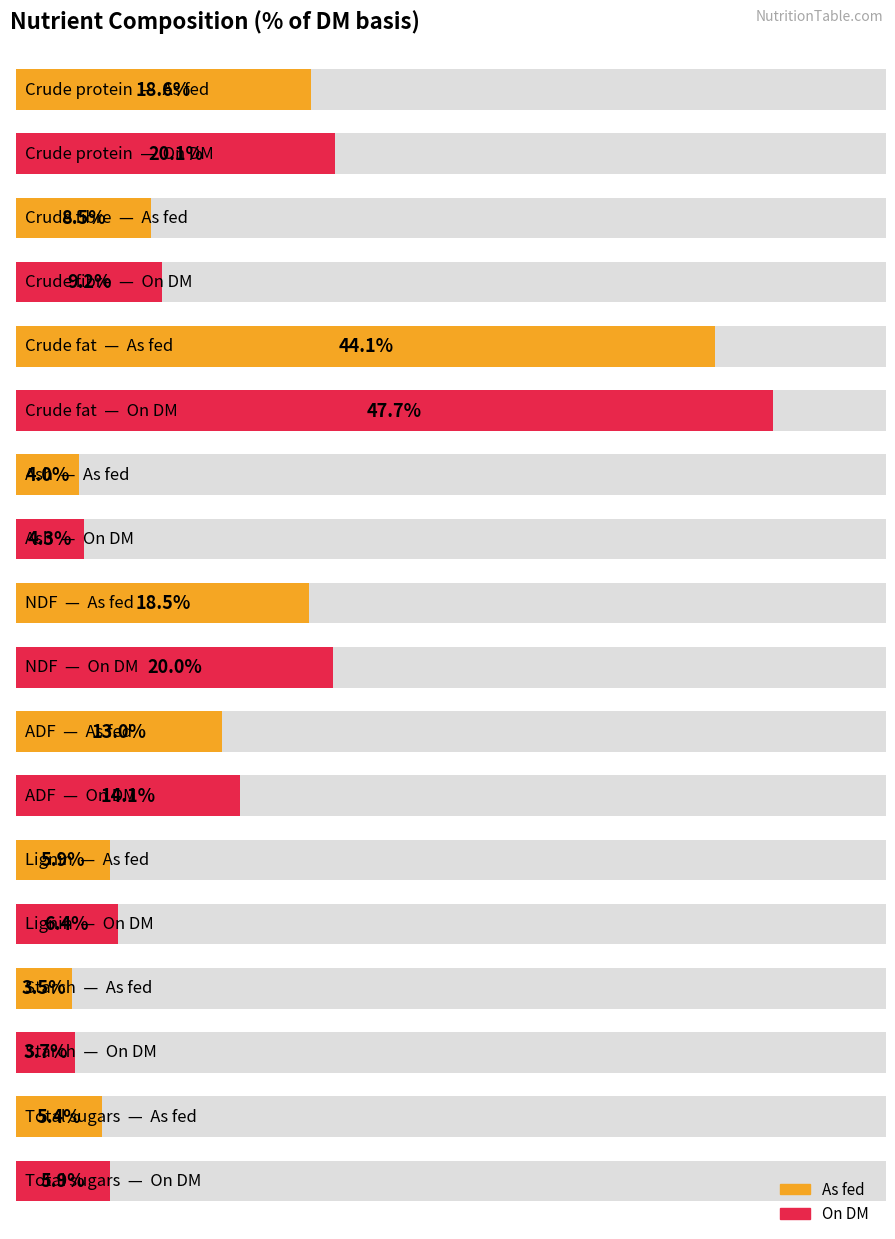

Is the value of On DM at Total sugars greater than the value of As fed at Crude fat?

No